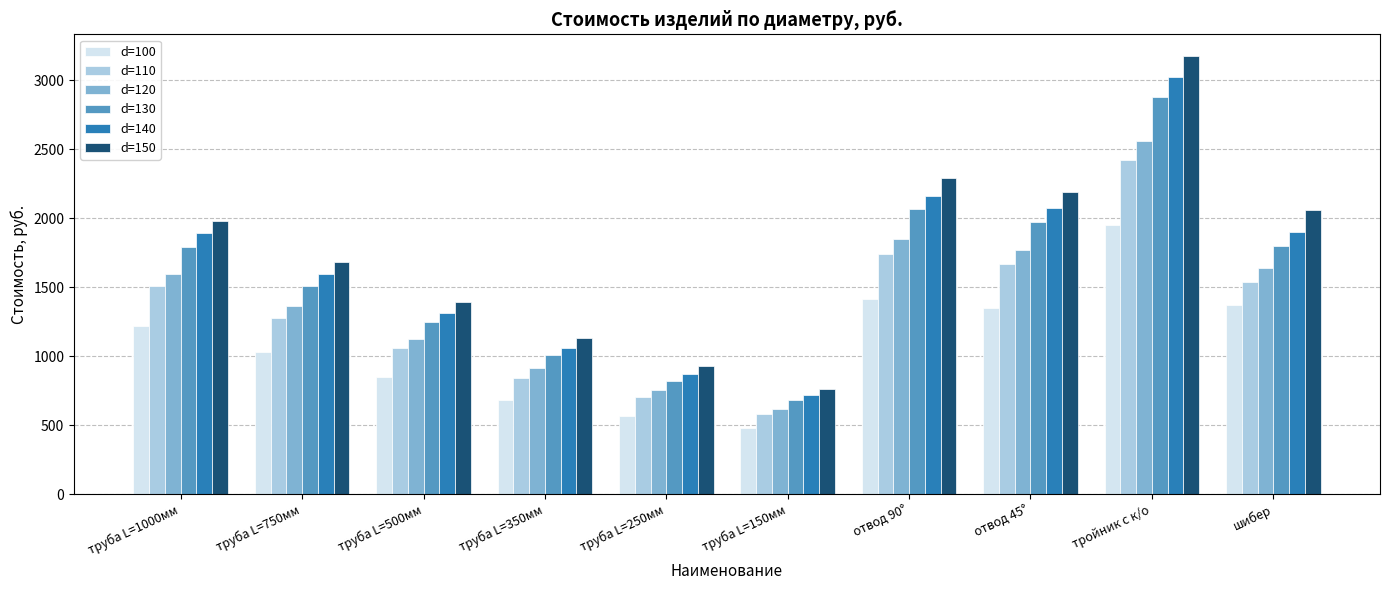

Rank the categories by d=110 value from highest to lowest.

тройник с к/о, отвод 90°, отвод 45°, шибер, труба L=1000мм, труба L=750мм, труба L=500мм, труба L=350мм, труба L=250мм, труба L=150мм